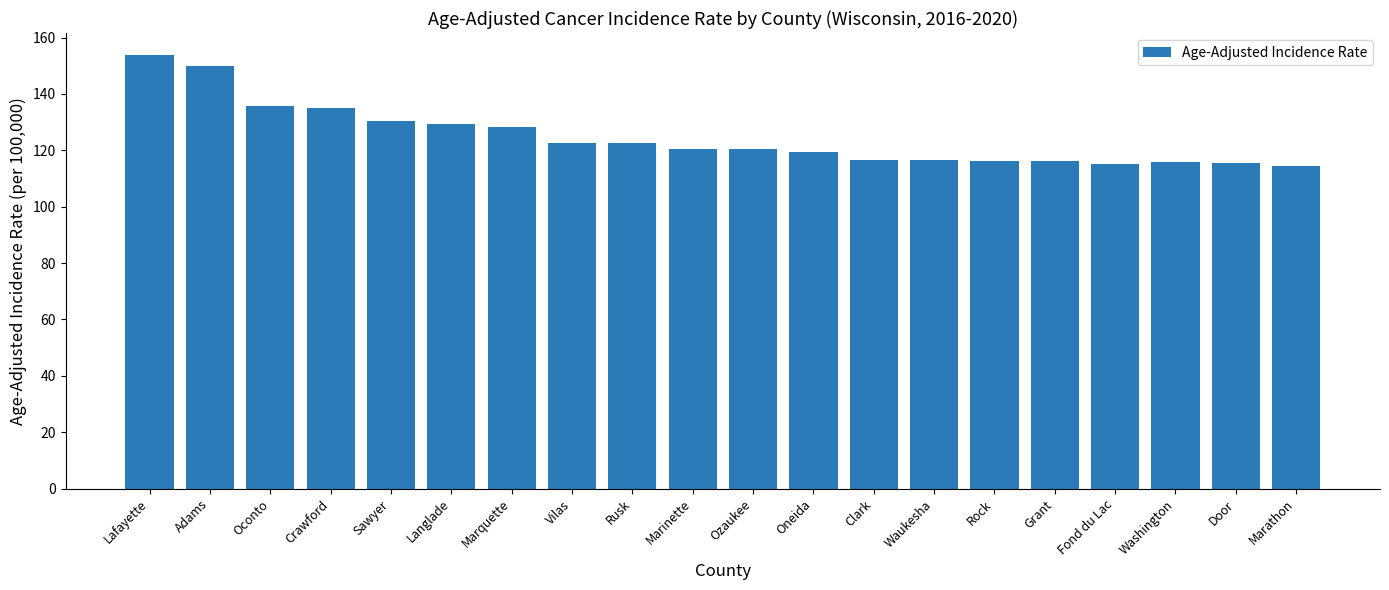

Is it true that the value at Marquette is 185.2?

False